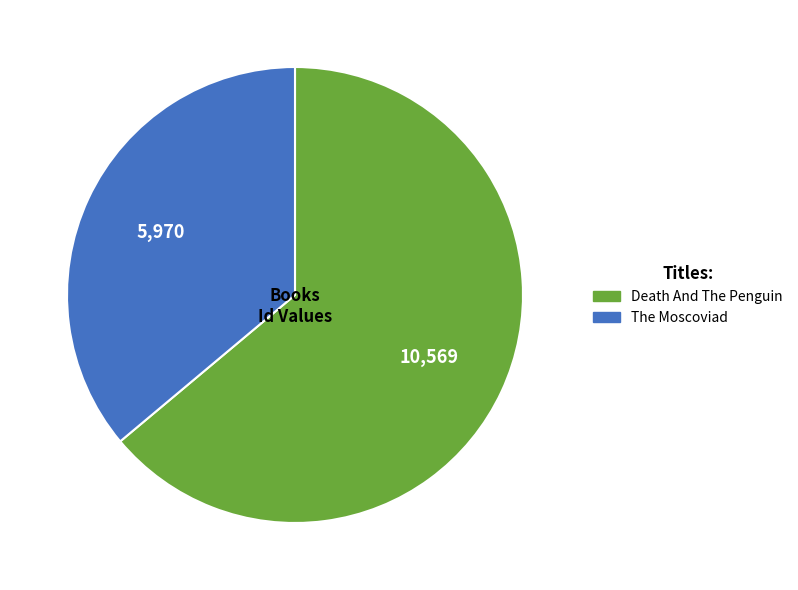

Do The Moscoviad and Death And The Penguin together represent more than half of the pie?

Yes